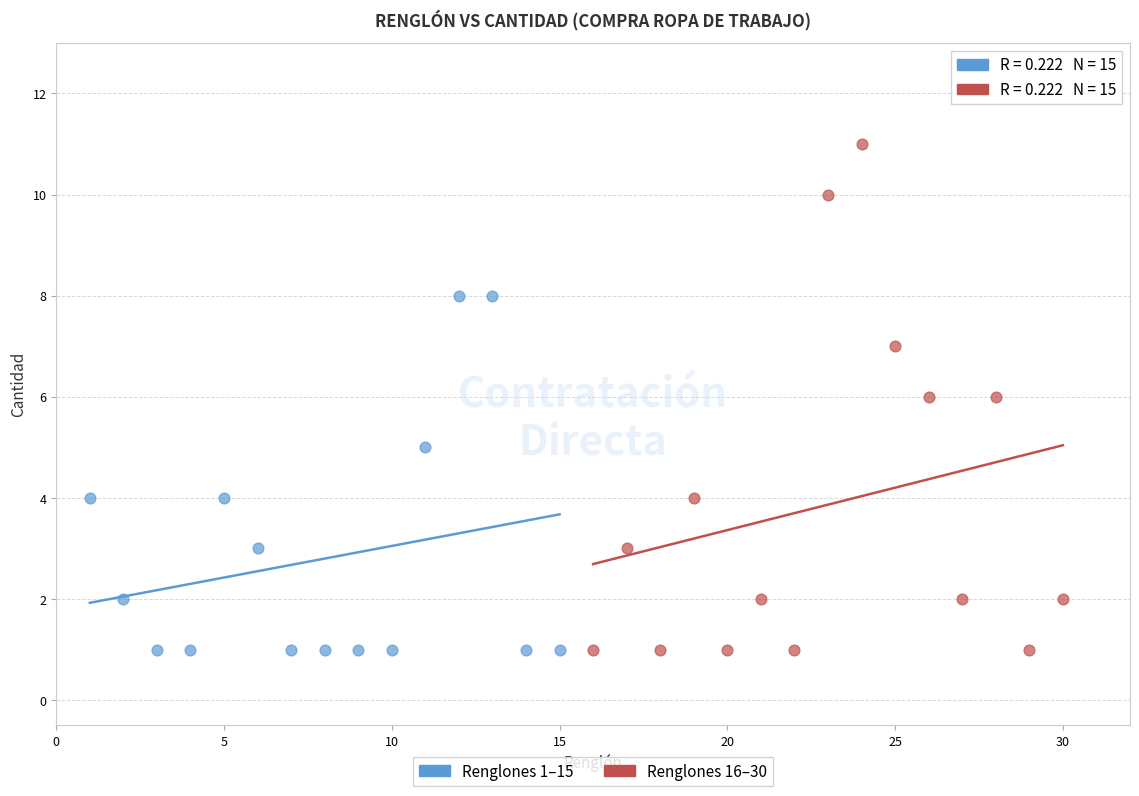

Which series has the largest Y range (max minus min)?

Renglones 16–30